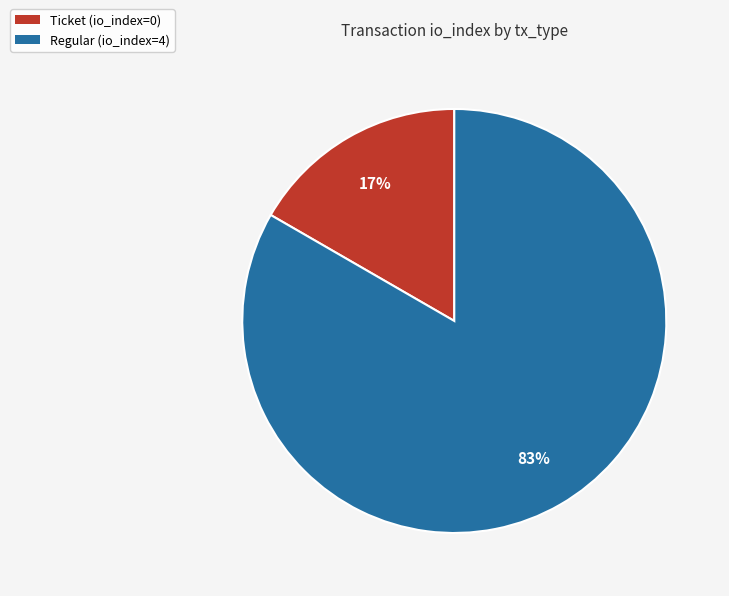

What is the majority slice?

Regular (io_index=4)